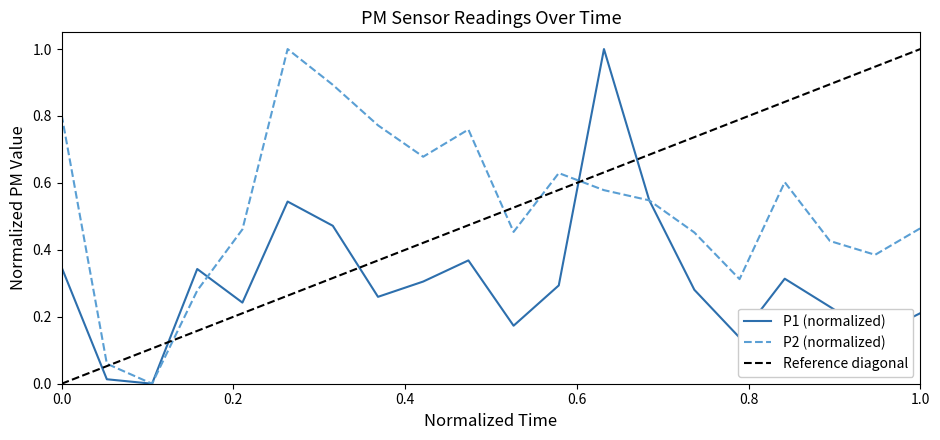

How many values in the P1 series exceed 0?

19